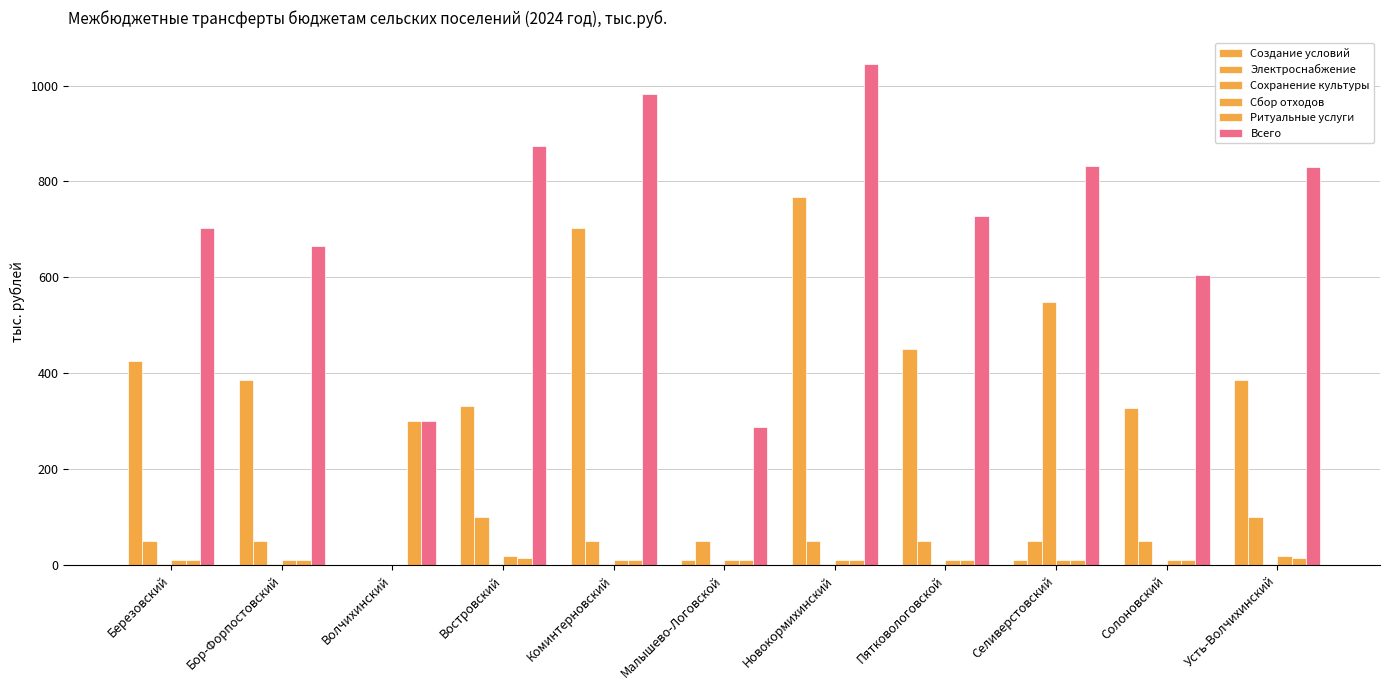

How many groups of bars are there?

11